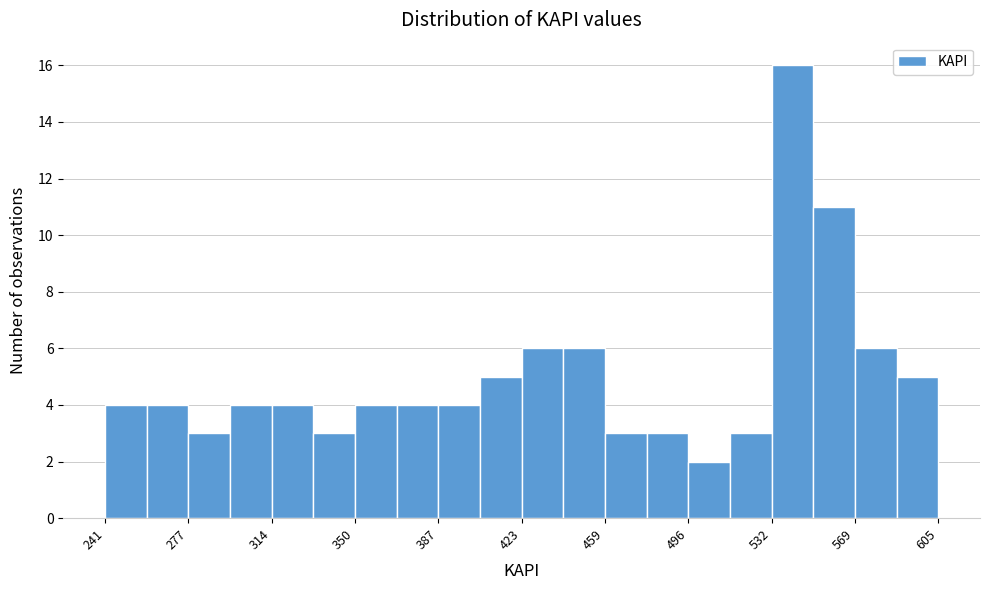

Around what value on the x-axis is the tallest bar? Give the approximate position of its centre, as read against the axis.

540